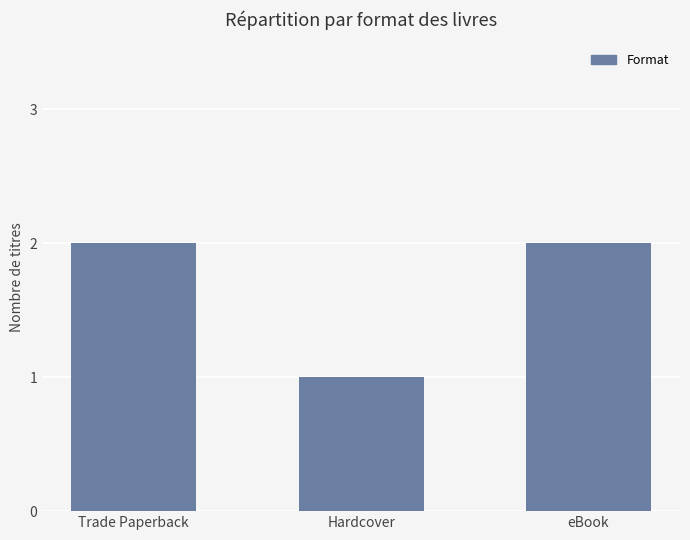

What is the label of the 2nd bar from the right?

Hardcover